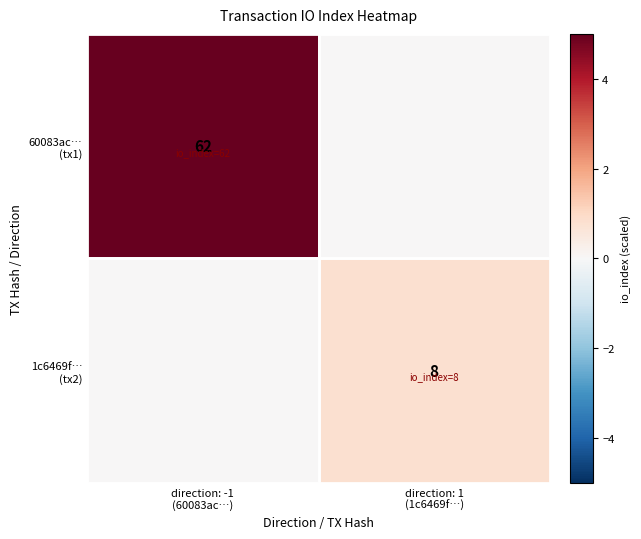

The 60083ac… (tx1) series shows 0.0 at direction: 1 (1c6469f…). True or false?

True